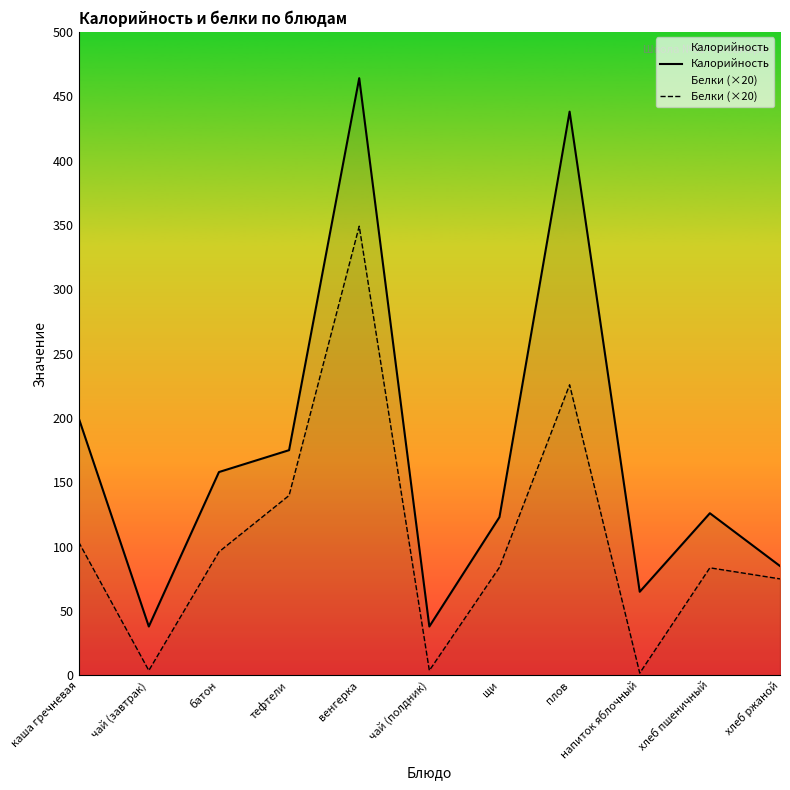

What is the difference between the second highest and second lowest values in the Белки (×20) series?

222.0